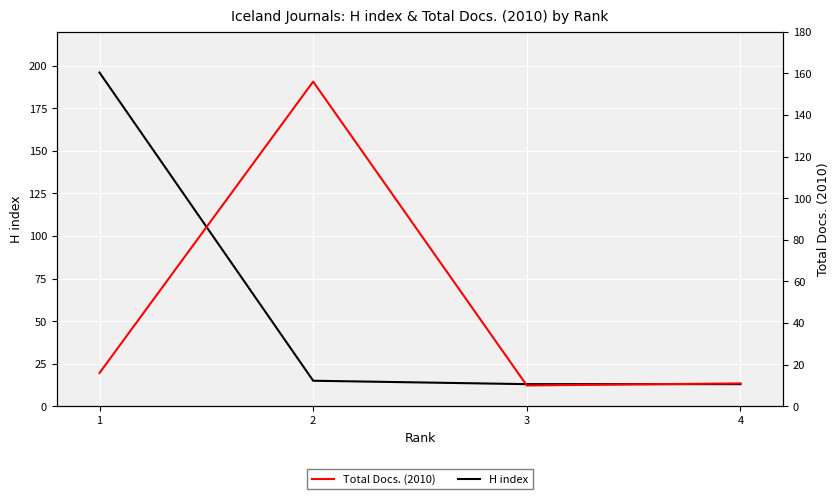

Rank the series at 4 from lowest to highest value.

Total Docs. (2010), H index